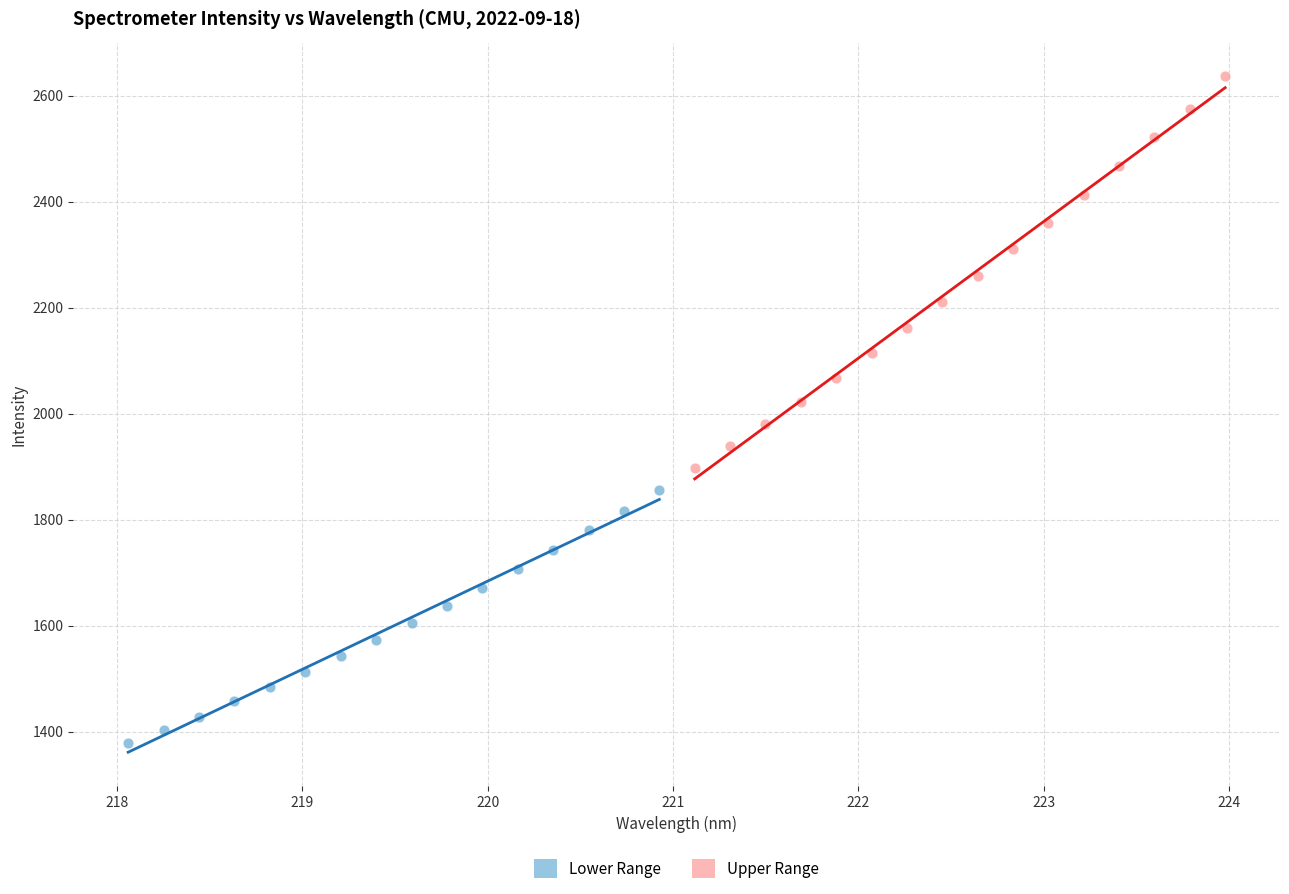

Which series reaches the maximum Y coordinate?

Upper Range